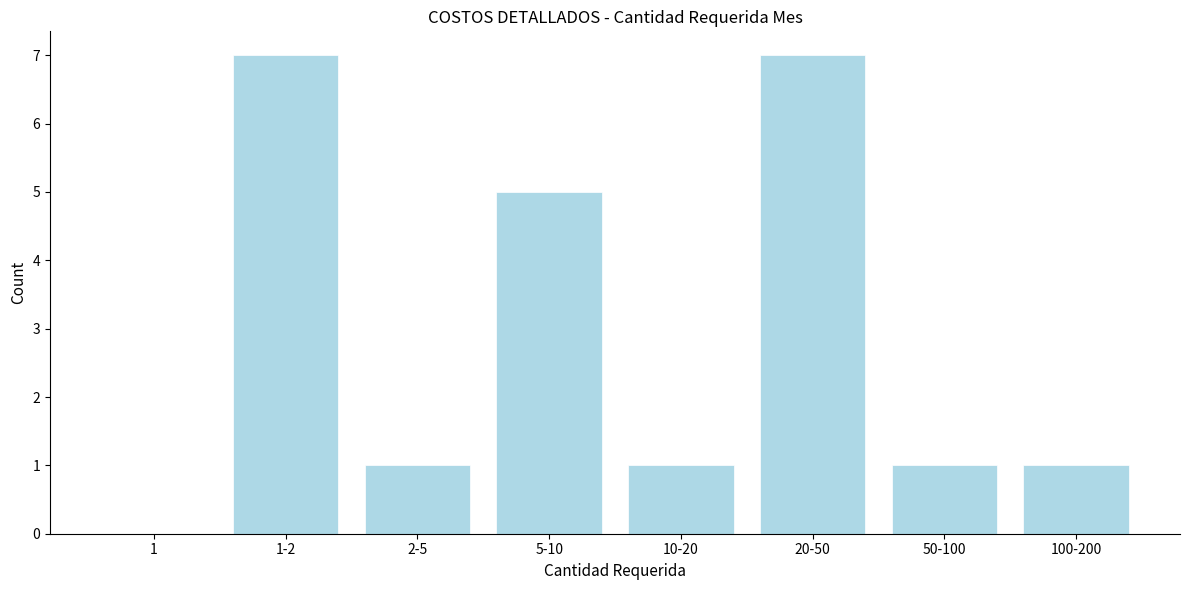

Reading left to right, what are all the values shown in this chart?

1=0	1-2=7	2-5=1	5-10=5	10-20=1	20-50=7	50-100=1	100-200=1